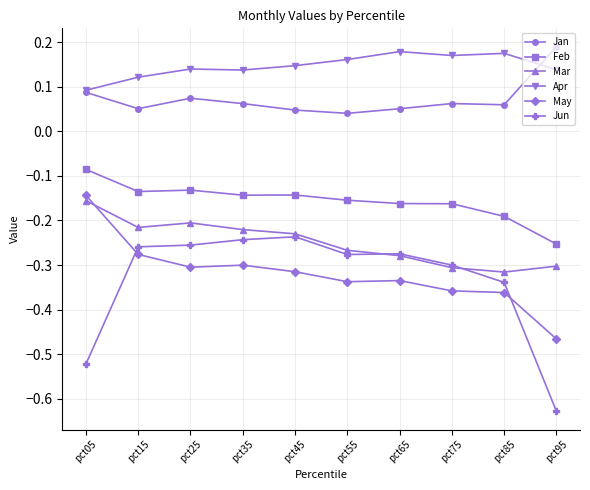

Rank the series by their maximum value, from lowest to highest.

Jun, Mar, May, Feb, Apr, Jan